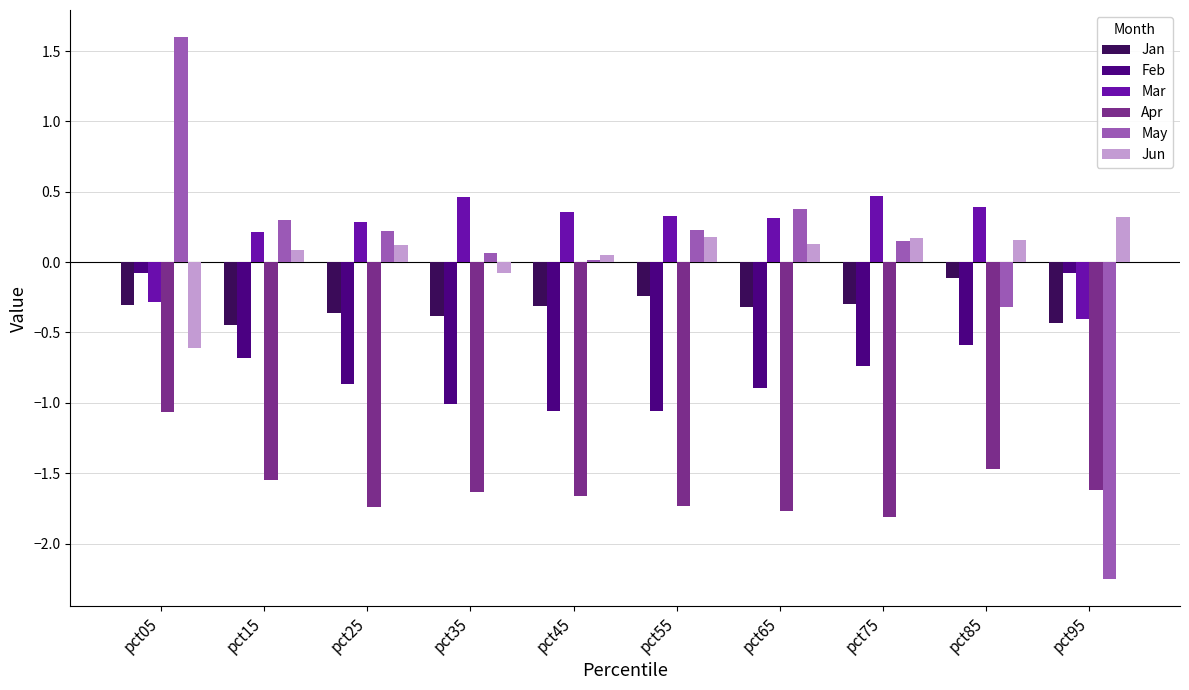

How many values in Mar are below zero?

2